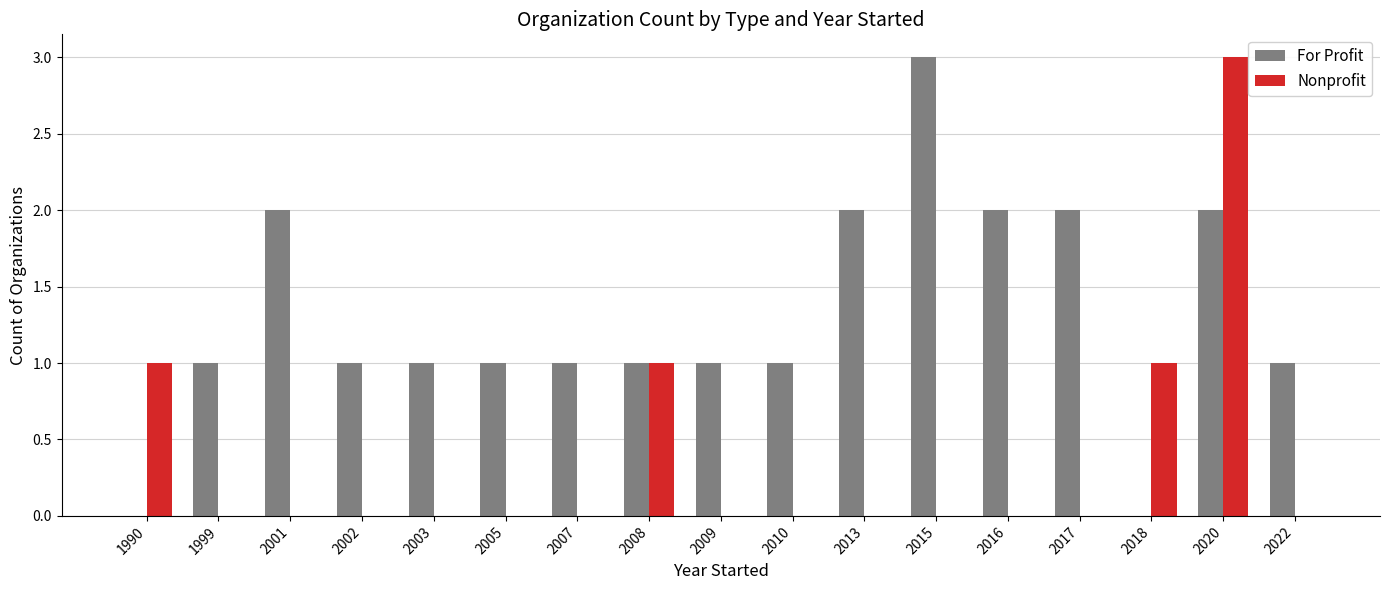

The value of For Profit at 2017 is 2. True or false?

True